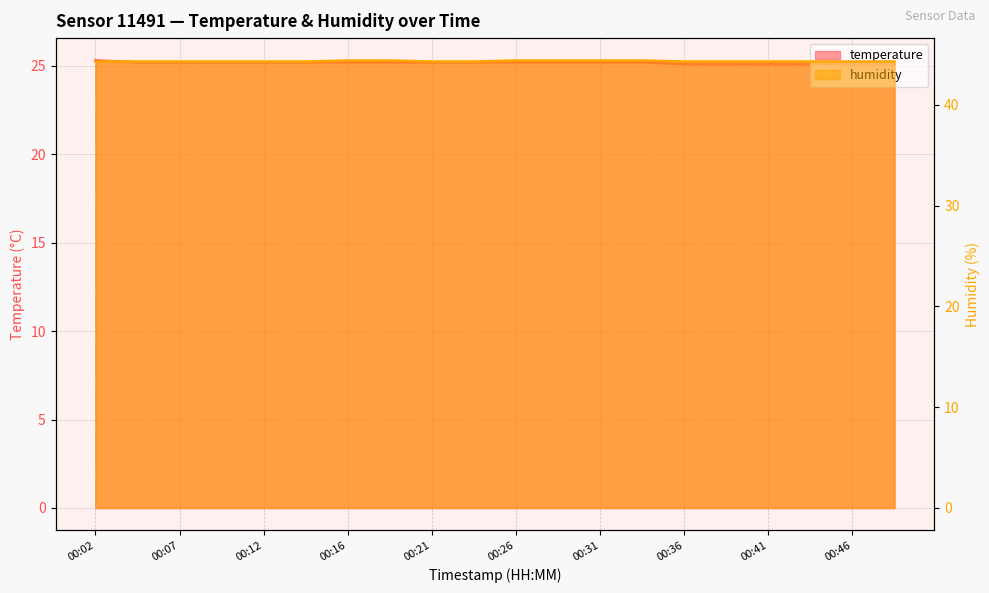

What is the total value across all series at 00:36?

69.4